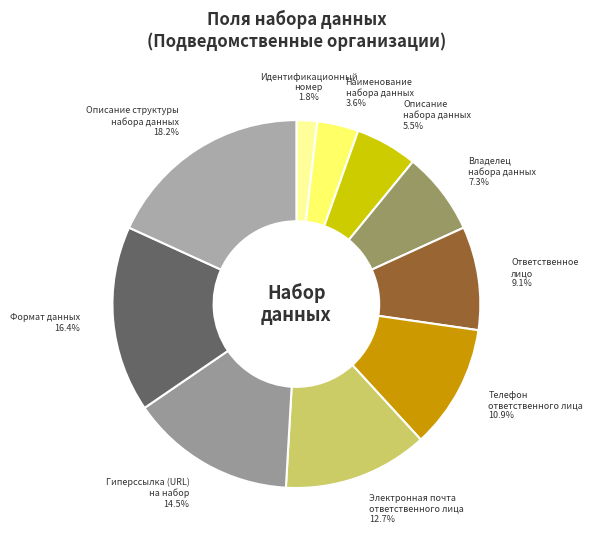

Which slice is the largest?

Описание структуры набора данных